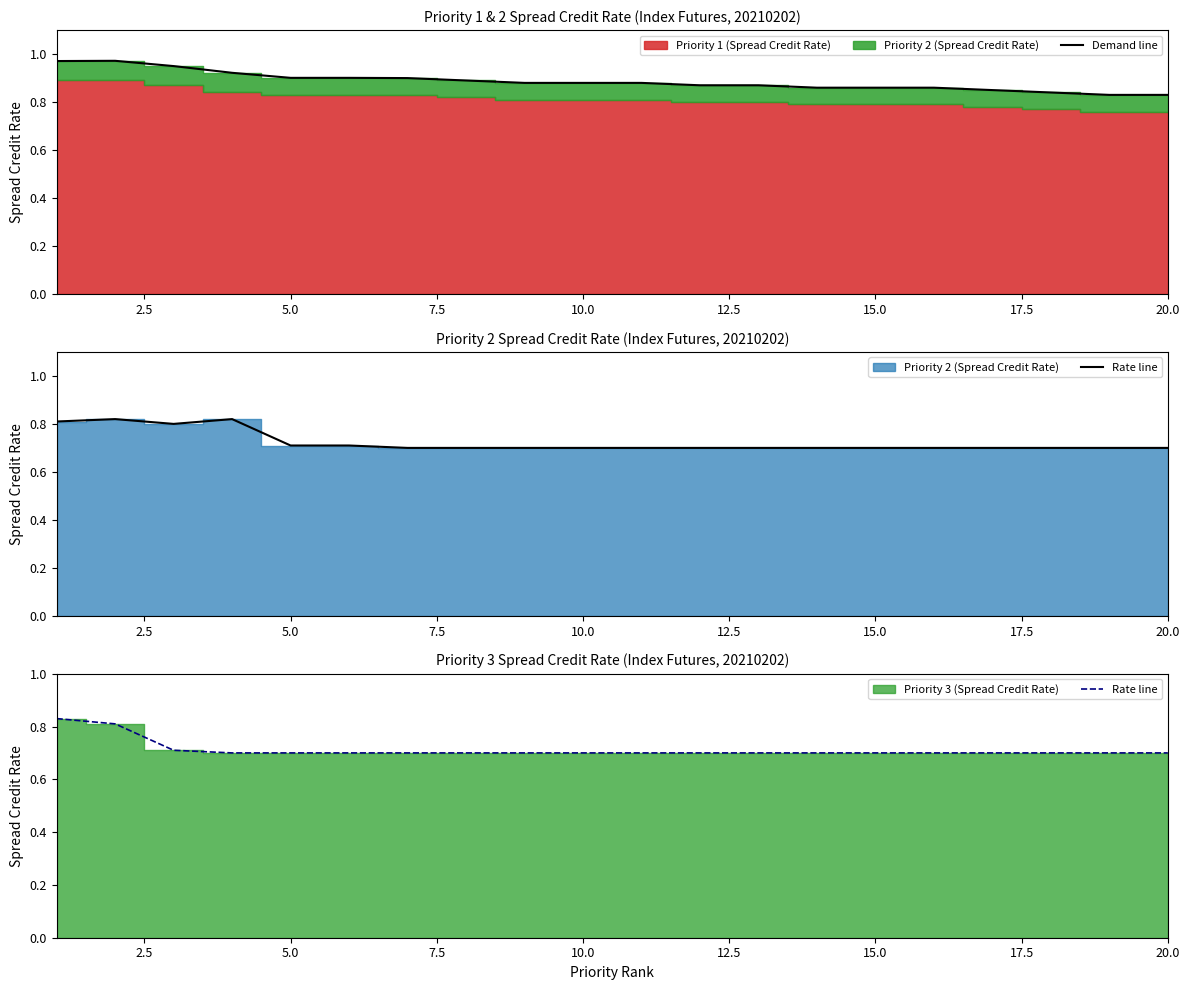

At how many categories does at least one series exceed 0?

20